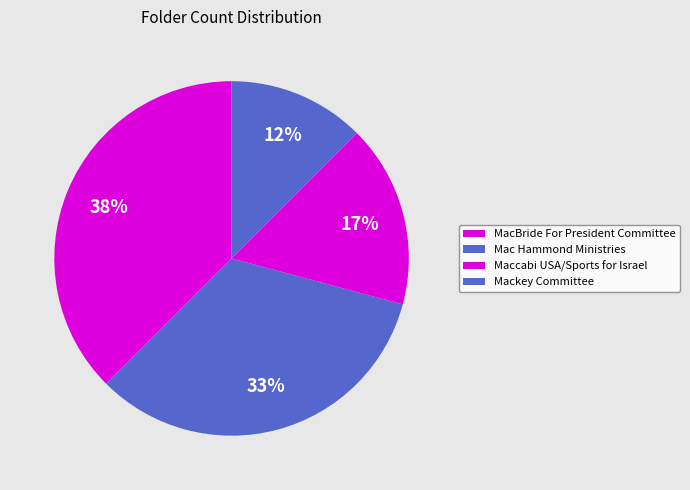

How many segments does this pie chart have?

4